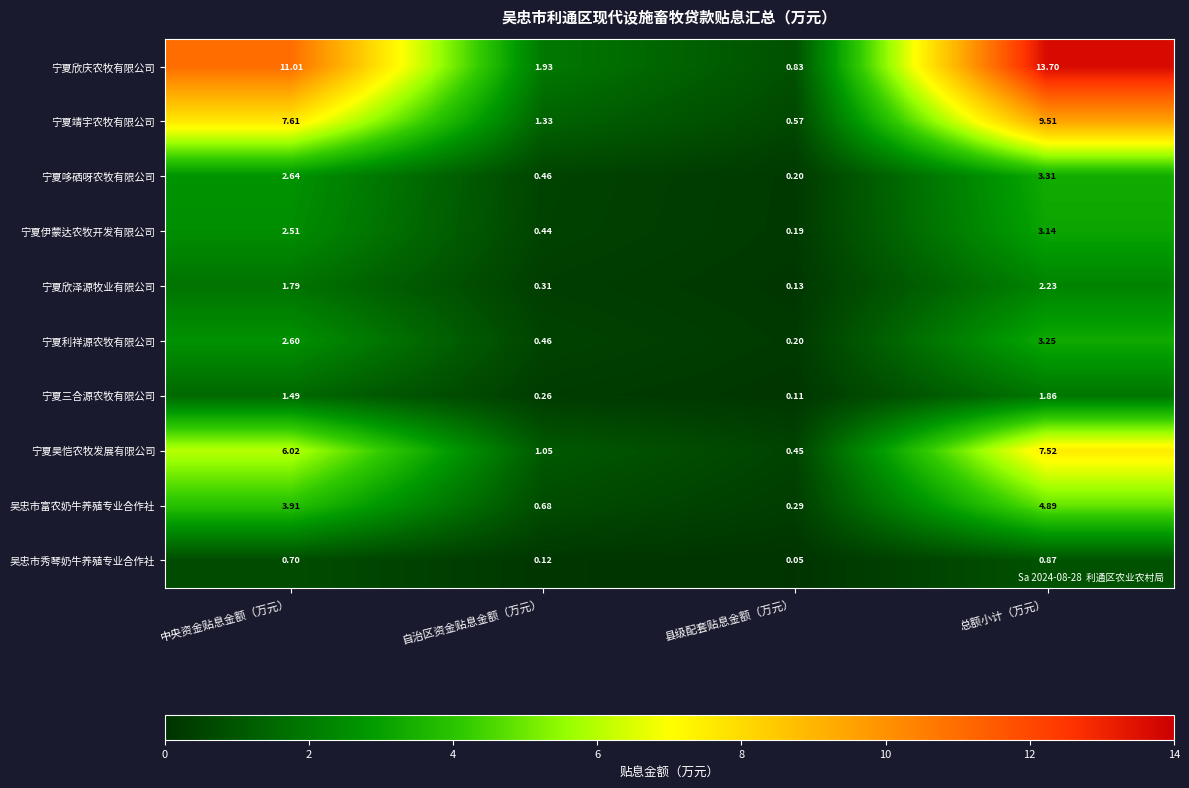

Which category has the highest value in the 宁夏昊恺农牧发展有限公司 series?

总额小计（万元）